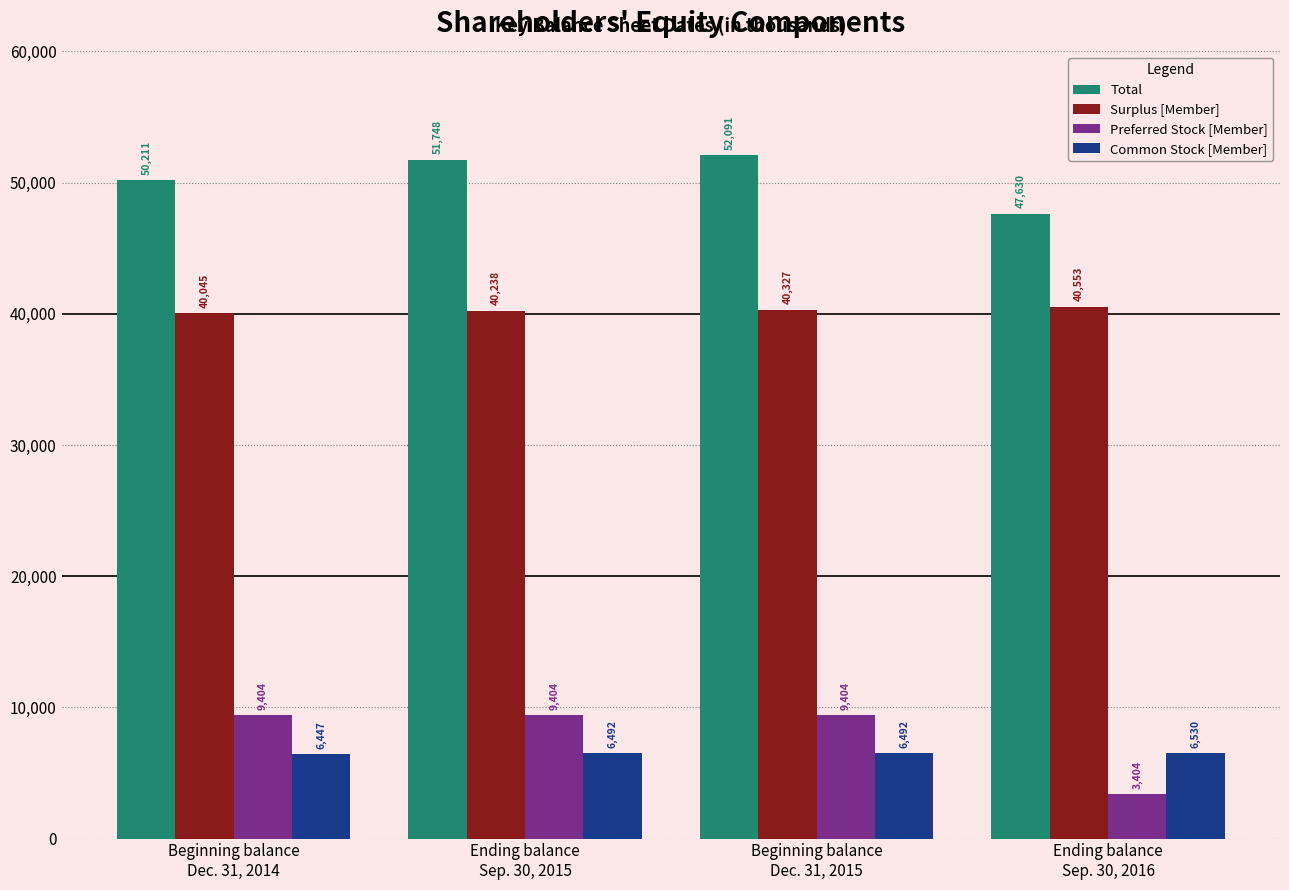

Which series has the widest spread of values?

Preferred Stock [Member]